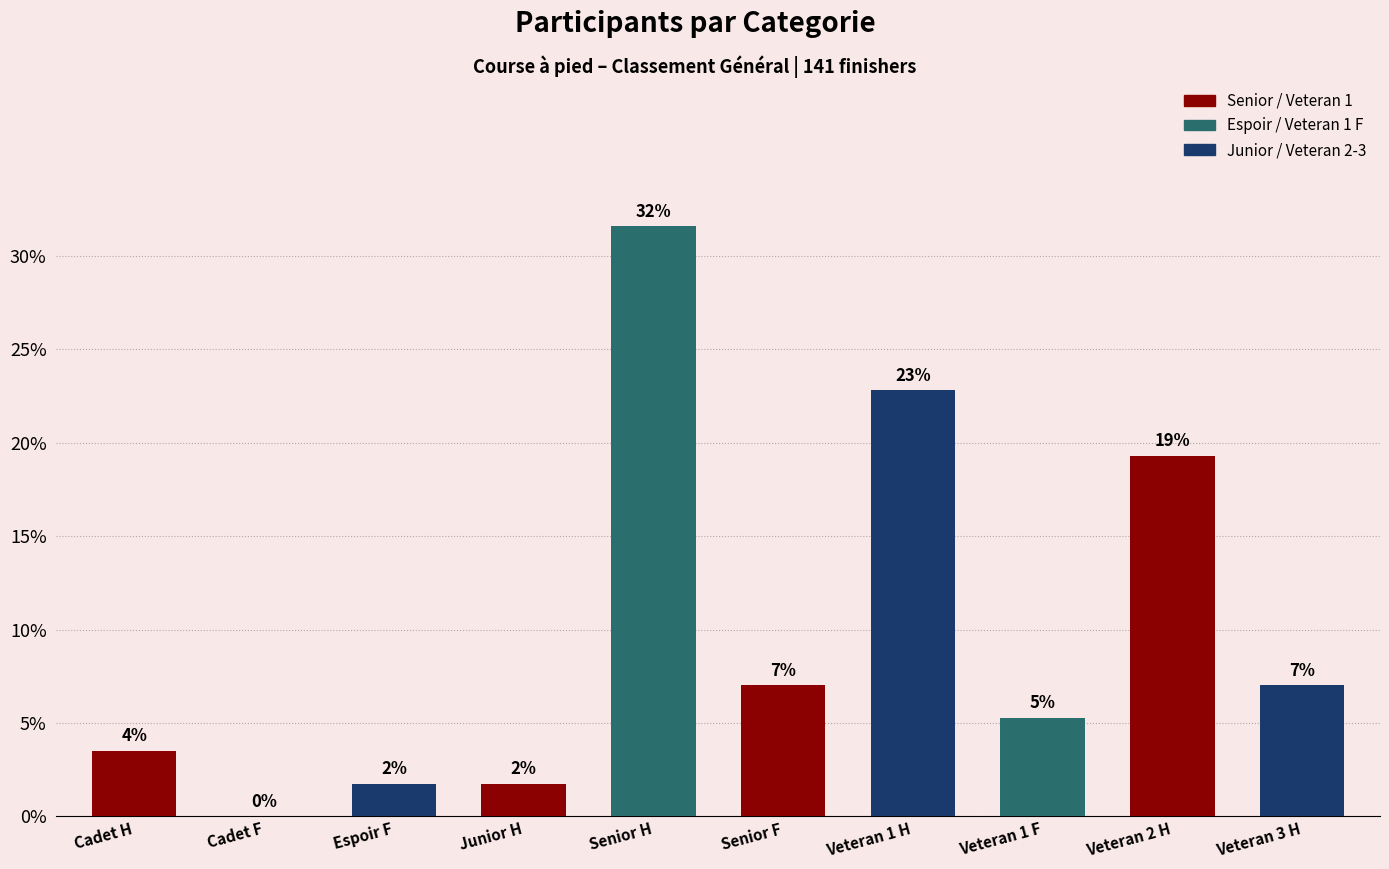

The value at Veteran 1 H is 22.8. True or false?

True